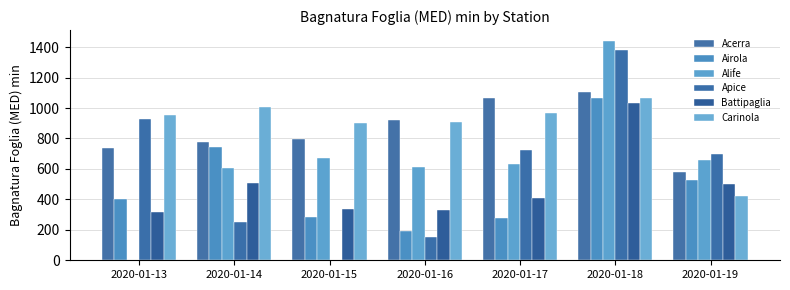

Reading left to right, list all the values displayed in this chart.

Acerra: 2020-01-13=737.7	2020-01-14=773.9	2020-01-15=798.4	2020-01-16=918.8	2020-01-17=1068.0	2020-01-18=1102.4	2020-01-19=579.0
Airola: 2020-01-13=404.0	2020-01-14=741.2	2020-01-15=283.2	2020-01-16=191.4	2020-01-17=275.2	2020-01-18=1064.7	2020-01-19=529.8
Alife: 2020-01-13=0.0	2020-01-14=603.0	2020-01-15=673.0	2020-01-16=614.0	2020-01-17=632.0	2020-01-18=1440.0	2020-01-19=661.0
Apice: 2020-01-13=930.1	2020-01-14=252.7	2020-01-15=0.0	2020-01-16=151.6	2020-01-17=727.3	2020-01-18=1380.9	2020-01-19=700.4
Battipaglia: 2020-01-13=315.0	2020-01-14=508.5	2020-01-15=339.8	2020-01-16=331.9	2020-01-17=410.5	2020-01-18=1032.6	2020-01-19=498.8
Carinola: 2020-01-13=954.8	2020-01-14=1007.3	2020-01-15=901.4	2020-01-16=905.3	2020-01-17=970.2	2020-01-18=1063.8	2020-01-19=422.5